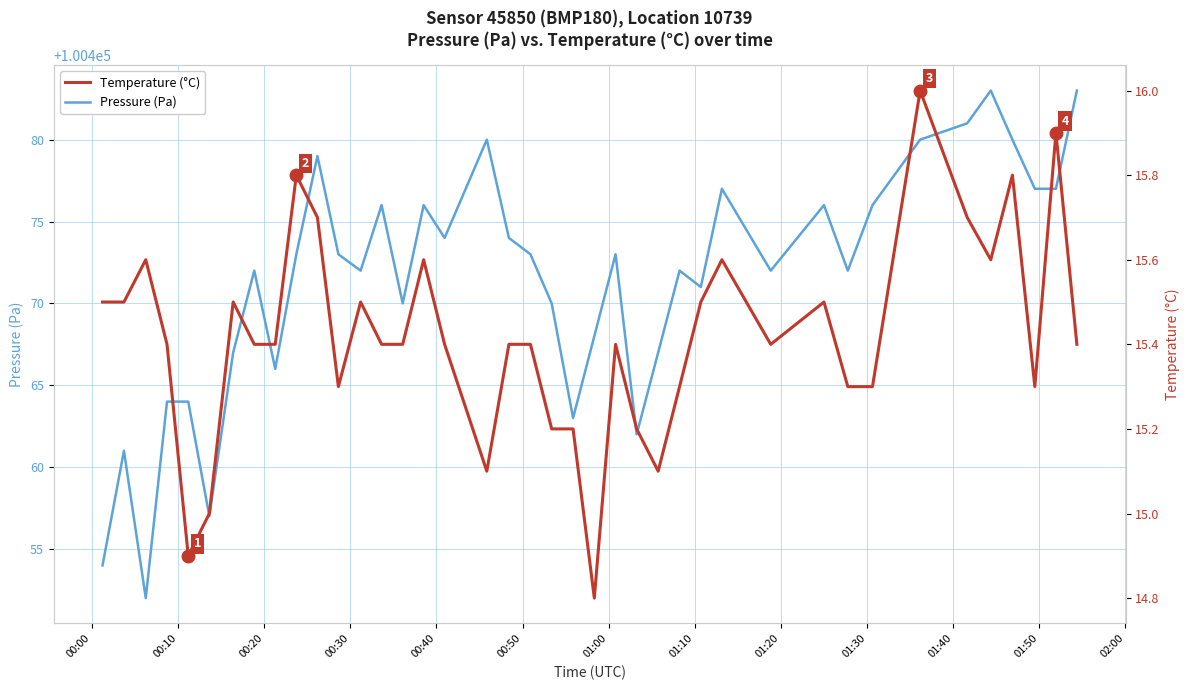

What are all the series names shown in the legend?

Pressure (Pa), Temperature (°C)